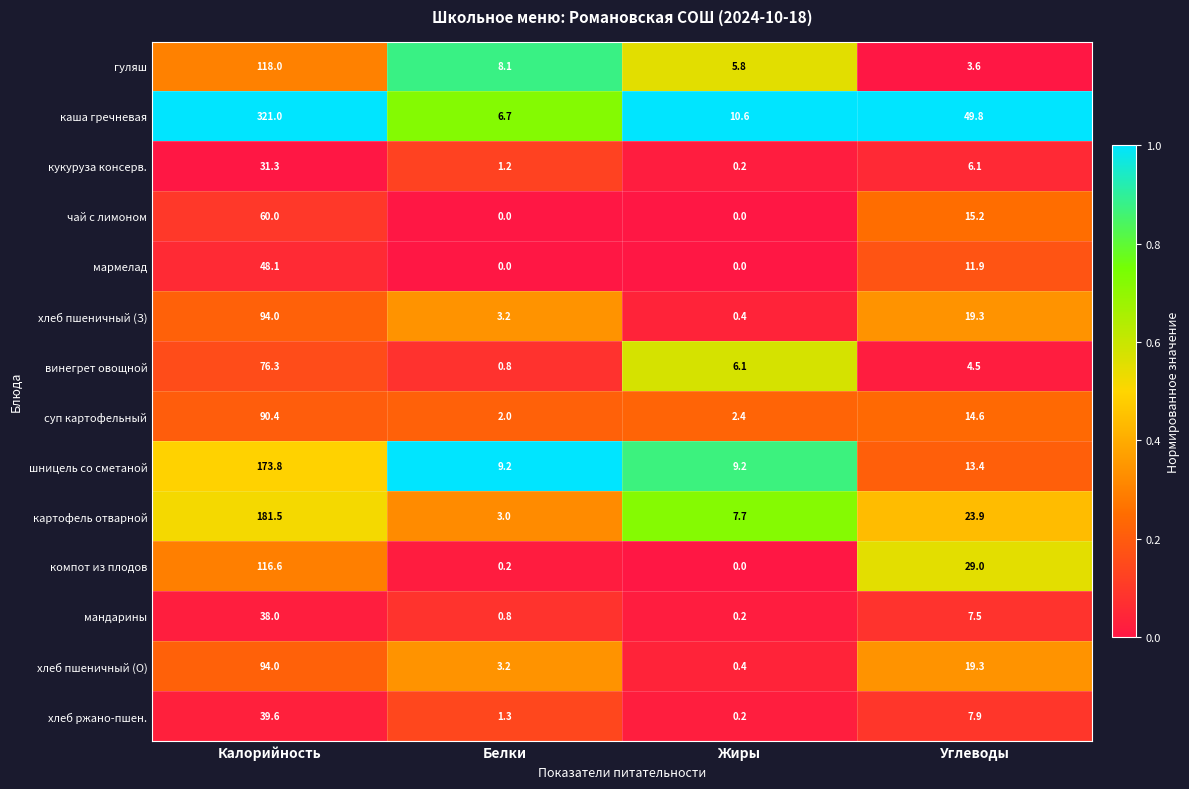

What is the difference between the highest and lowest values at Углеводы?

46.2